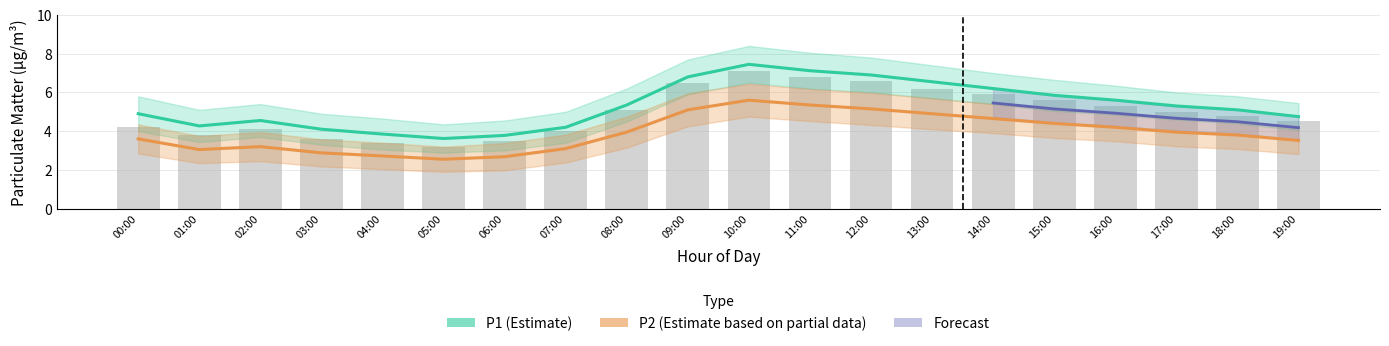

How many values in the P2 series are below 3?

4